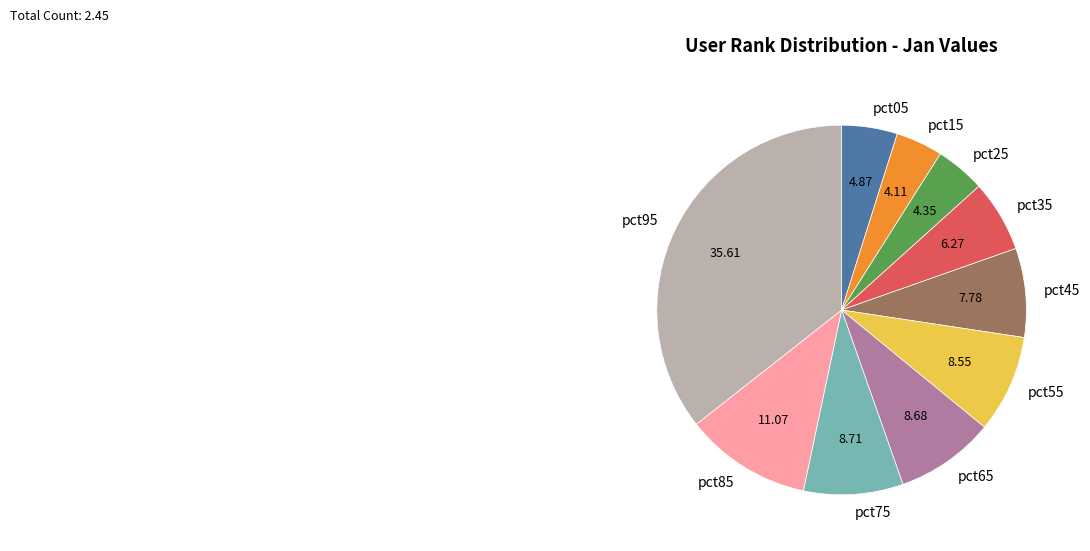

How many segments does this pie chart have?

10